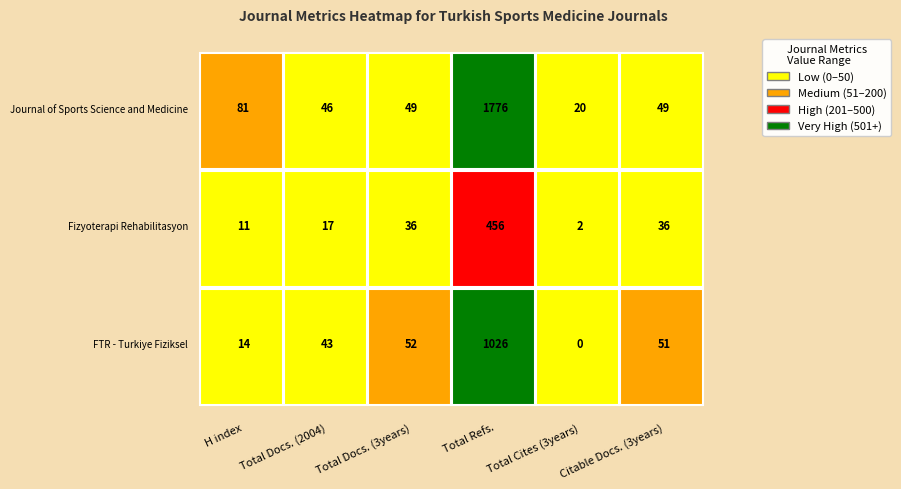

At which label does Fizyoterapi Rehabilitasyon reach its peak?

Total Refs.